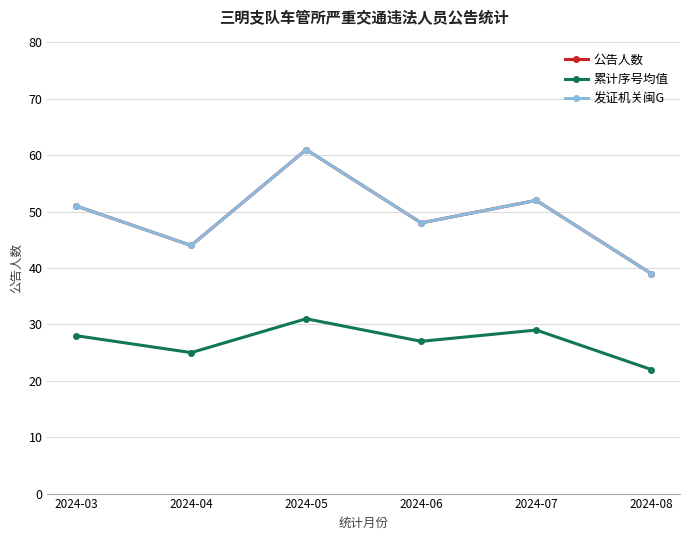

The 累计序号均值 series shows 28 at 2024-03. True or false?

True